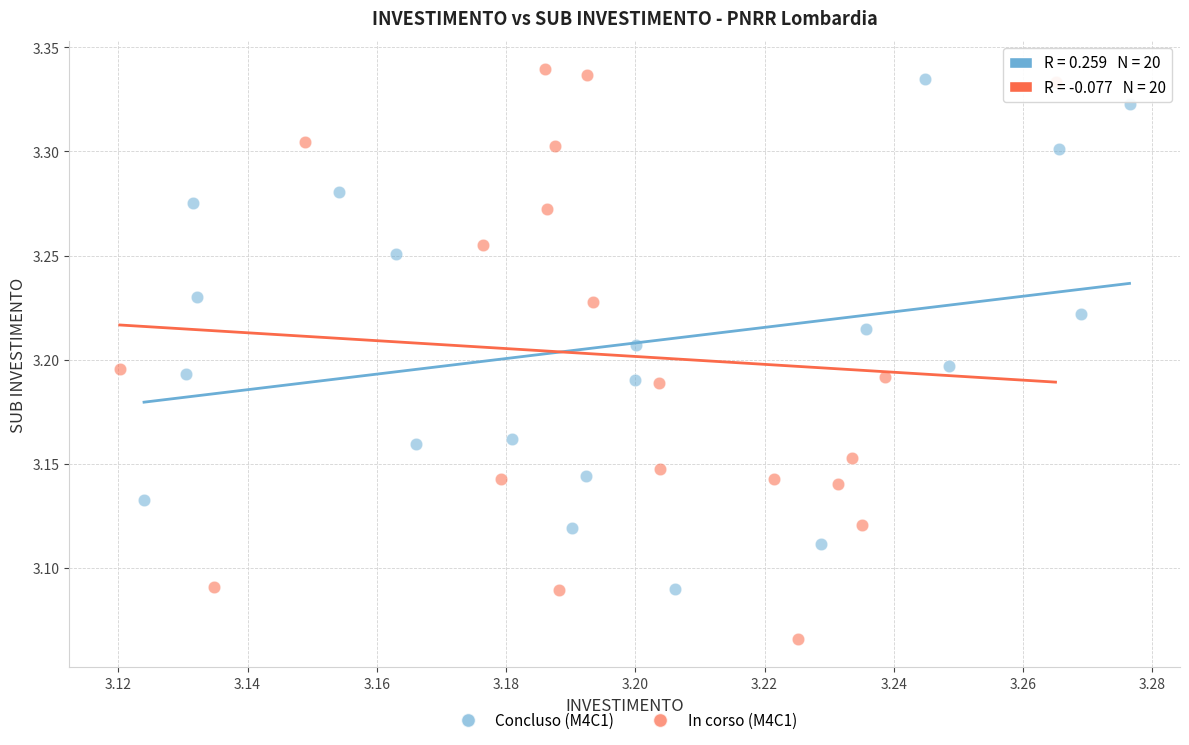

Which series reaches the minimum Y coordinate?

In corso (M4C1)